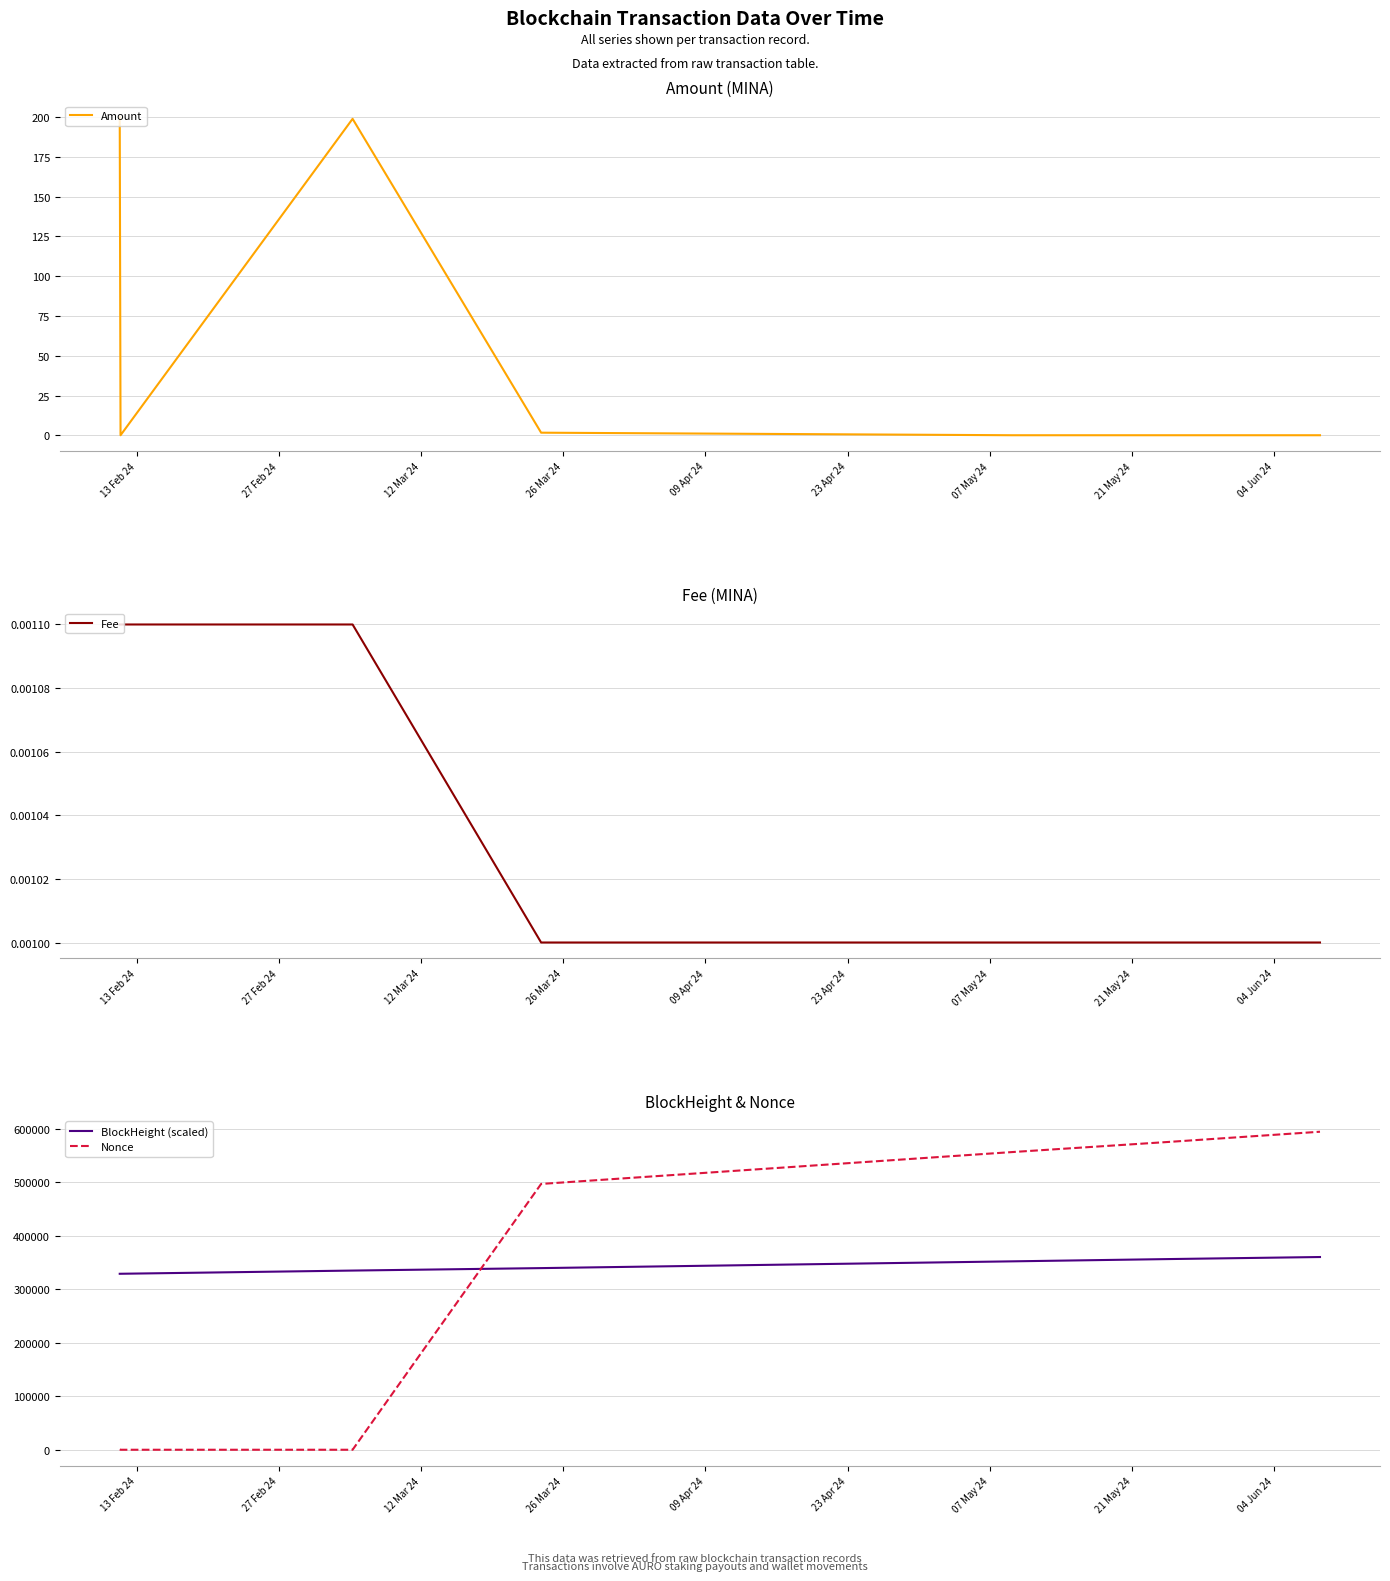

True or false: Nonce and BlockHeight (scaled) cross at least once.

True